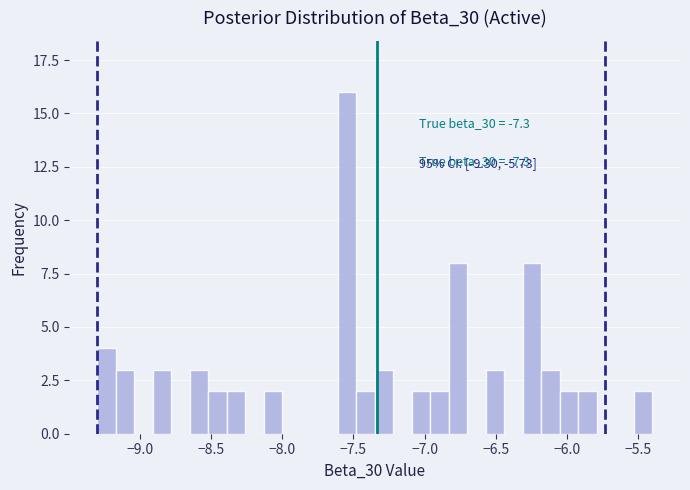

Around what value on the x-axis is the tallest bar? Give the approximate position of its centre, as read against the axis.

-7.55